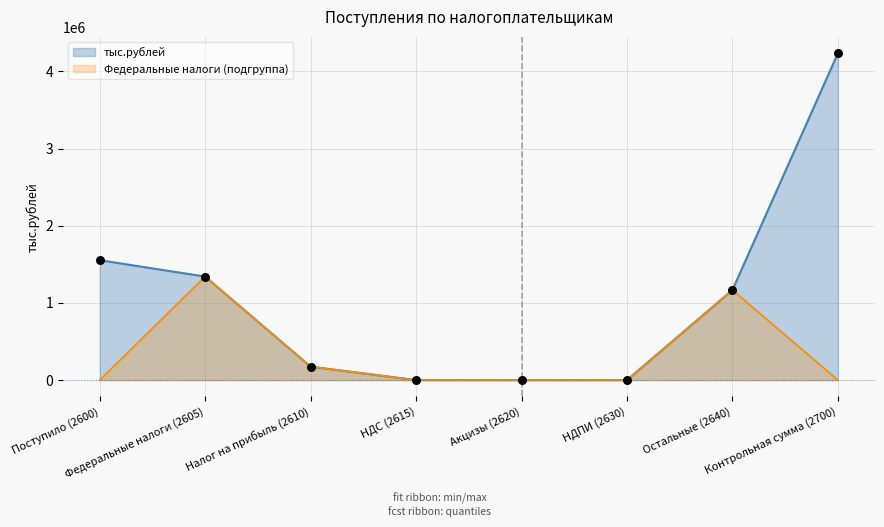

Which has a higher value, Федеральные налоги (2605) or Налог на прибыль (2610)?

Федеральные налоги (2605)